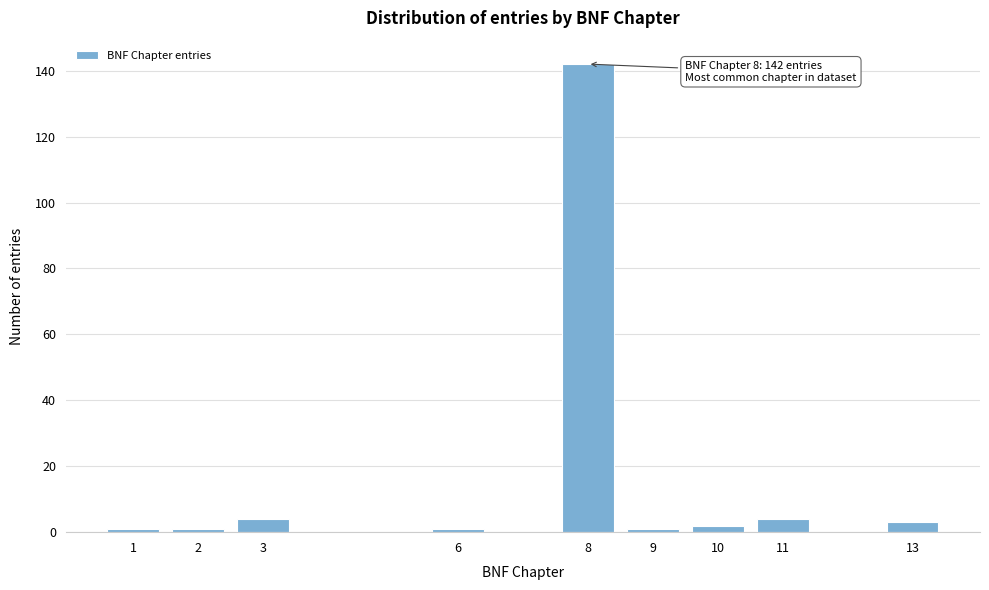

Reading left to right, extract all data points from this chart.

1=1	2=1	3=4	6=1	8=142	9=1	10=2	11=4	13=3